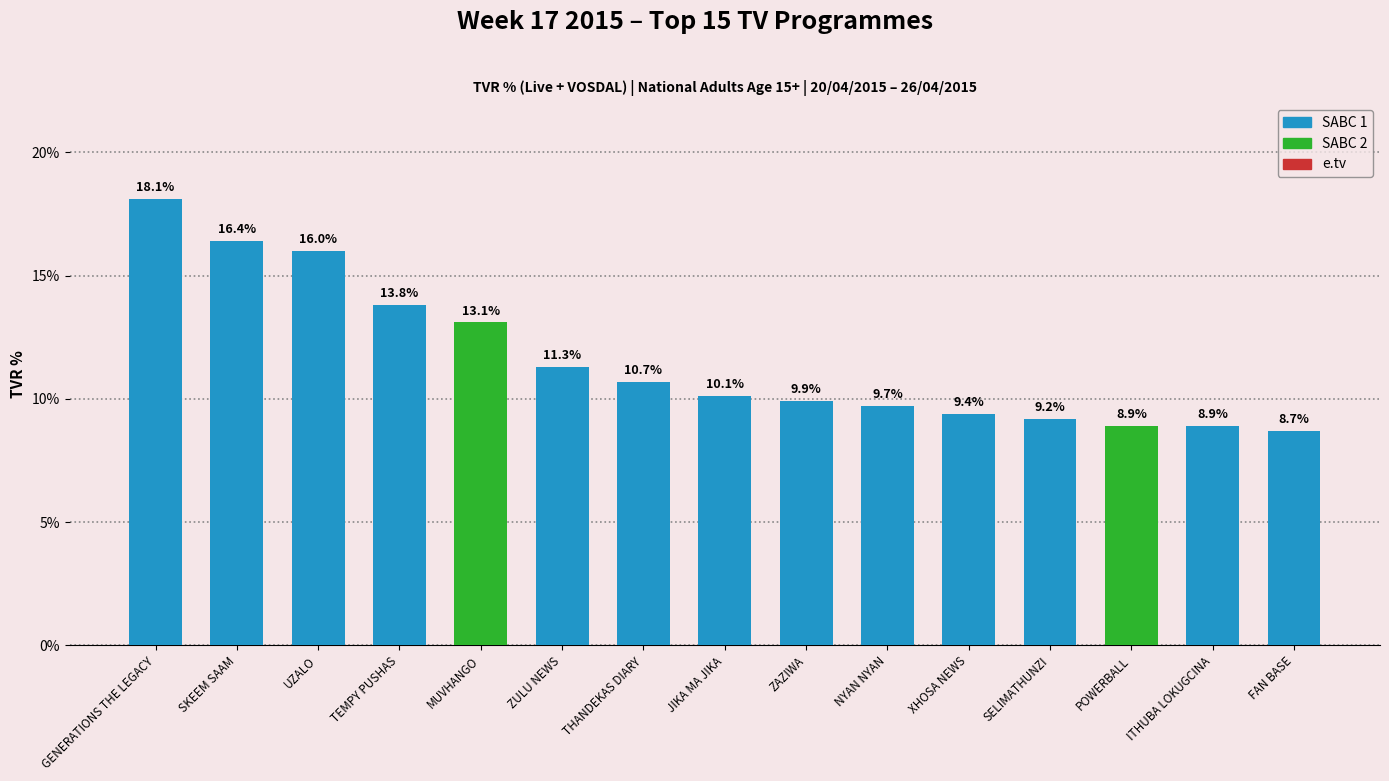

What is the ratio of the value at TEMPY PUSHAS to the value at THANDEKAS DIARY?

1.3